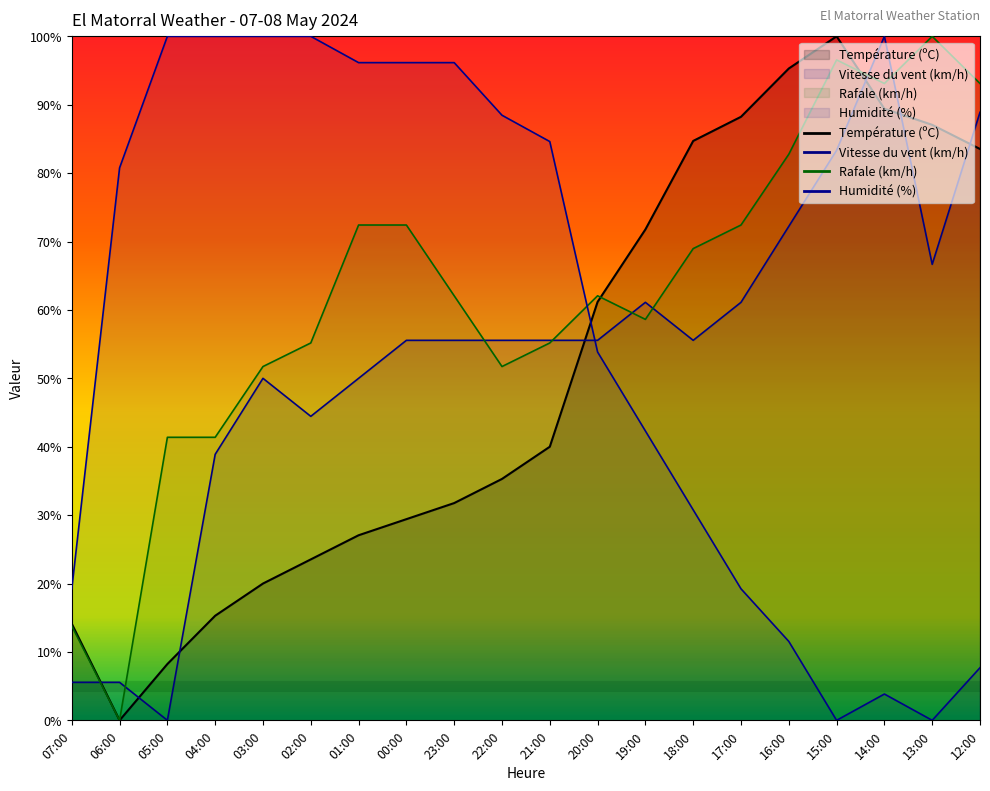

True or false: Rafale (km/h) has more than 0 points higher than both neighbors.

True